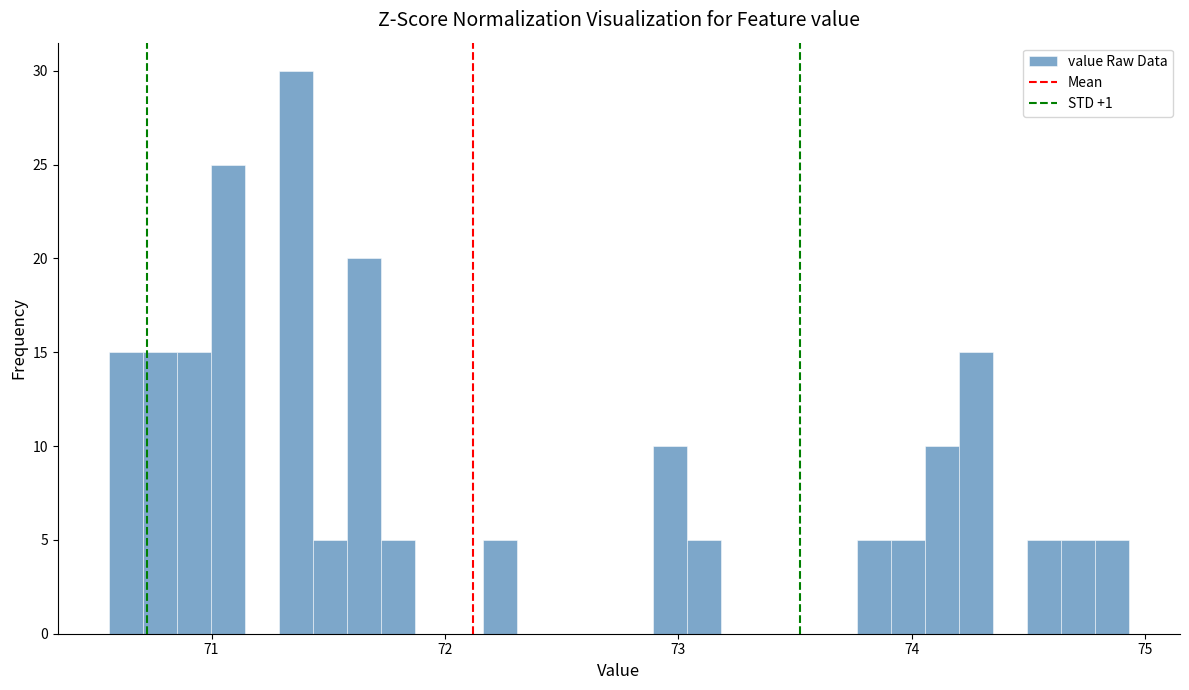

Read against the x-axis, roughly where is the centre of the tallest bar?

71.4